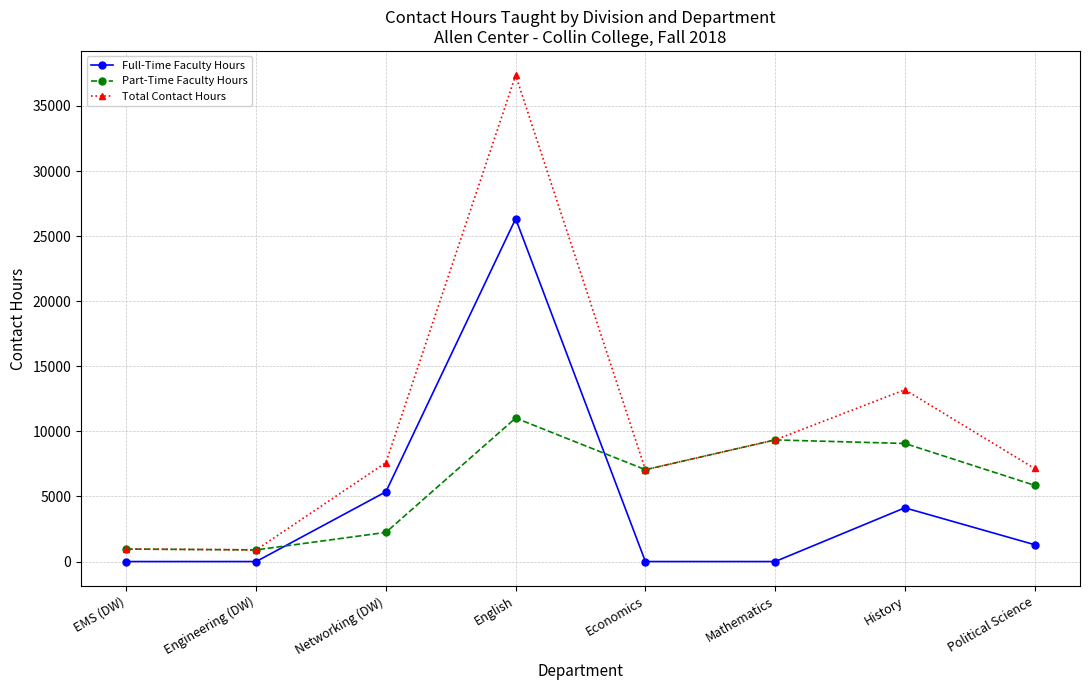

What position from the left is EMS (DW)?

1